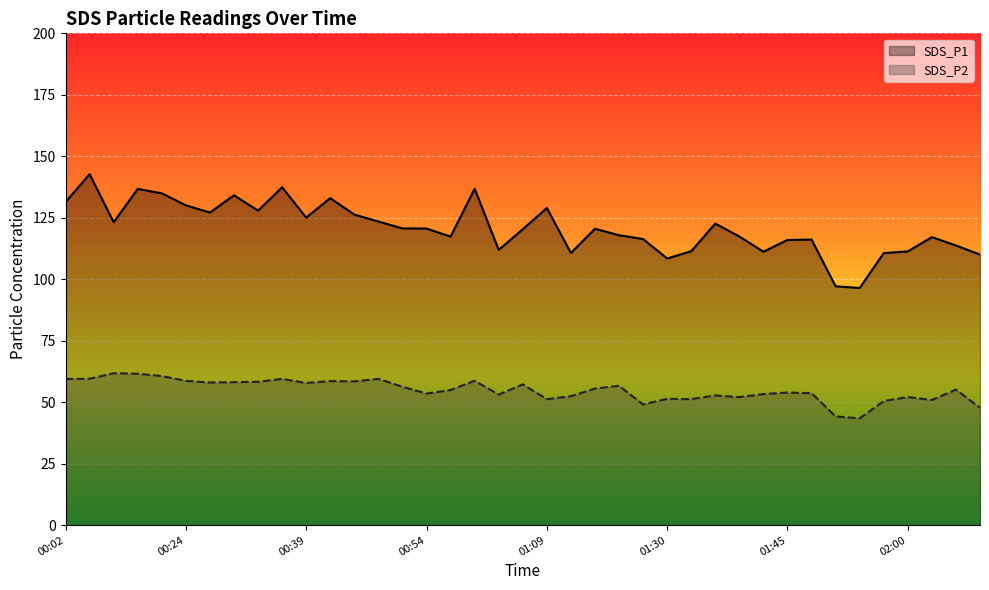

Is it true that SDS_P1 equals 116.0 at 01:45?

True